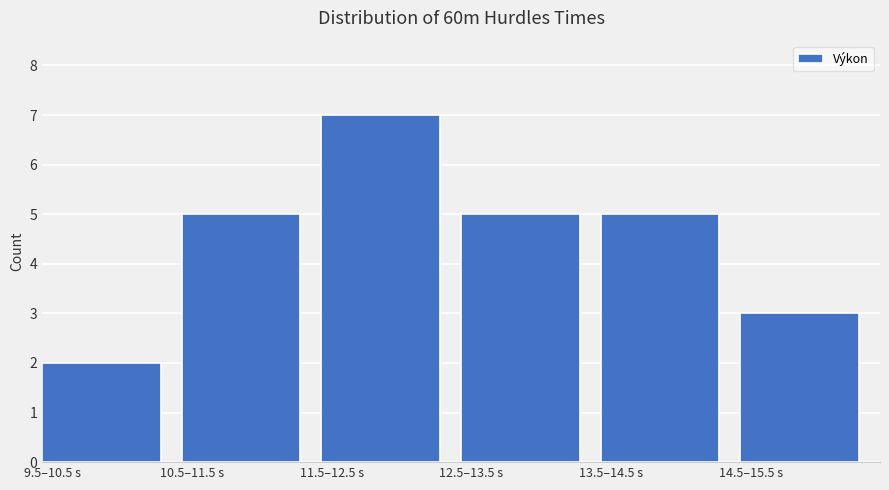

Reading left to right, list all the values displayed in this chart.

9.5–10.5 s=2	10.5–11.5 s=5	11.5–12.5 s=7	12.5–13.5 s=5	13.5–14.5 s=5	14.5–15.5 s=3